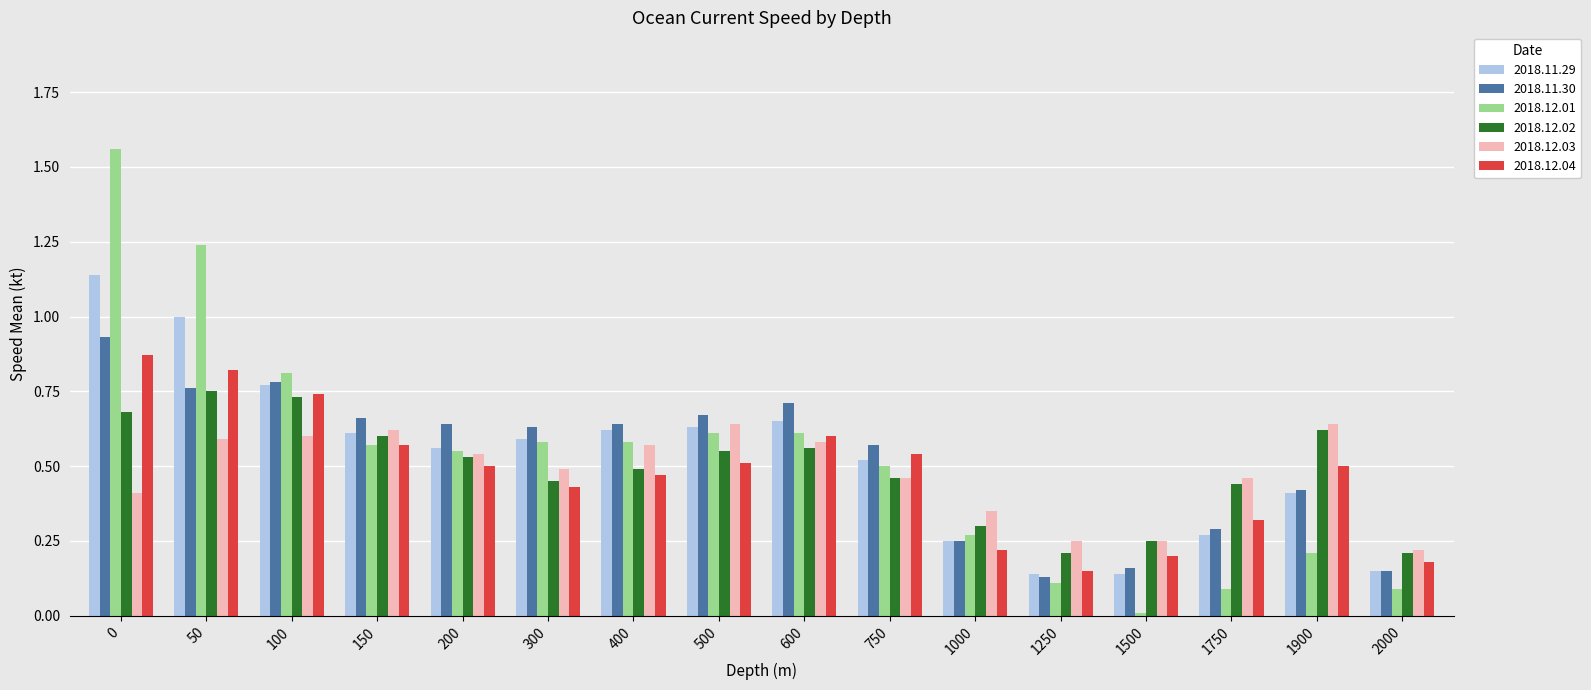

The value of 2018.12.01 at 600 is 0.8. True or false?

False